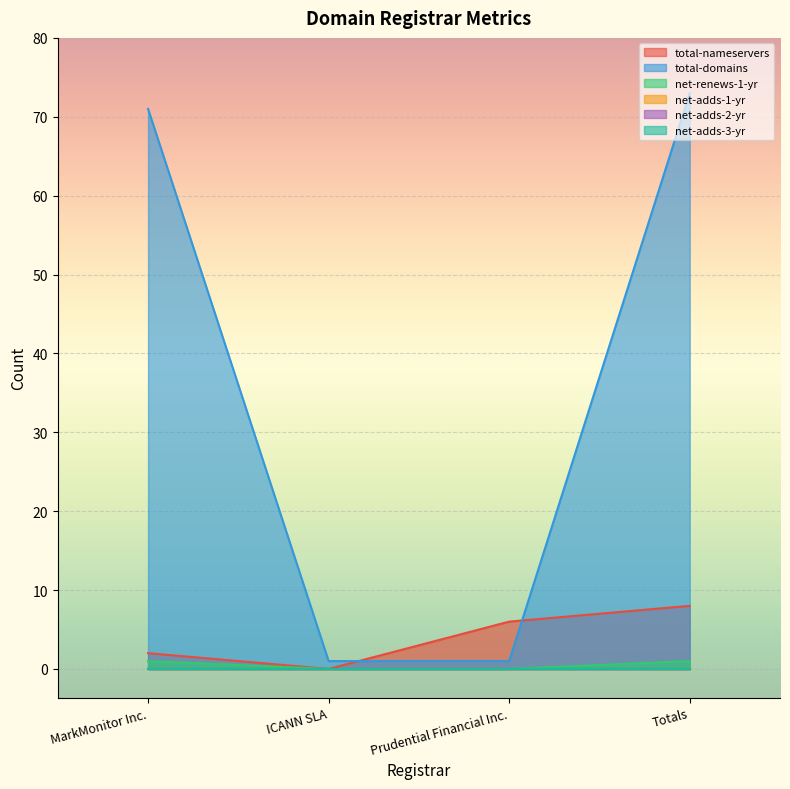

How many data points in total-nameservers are above 6?

1